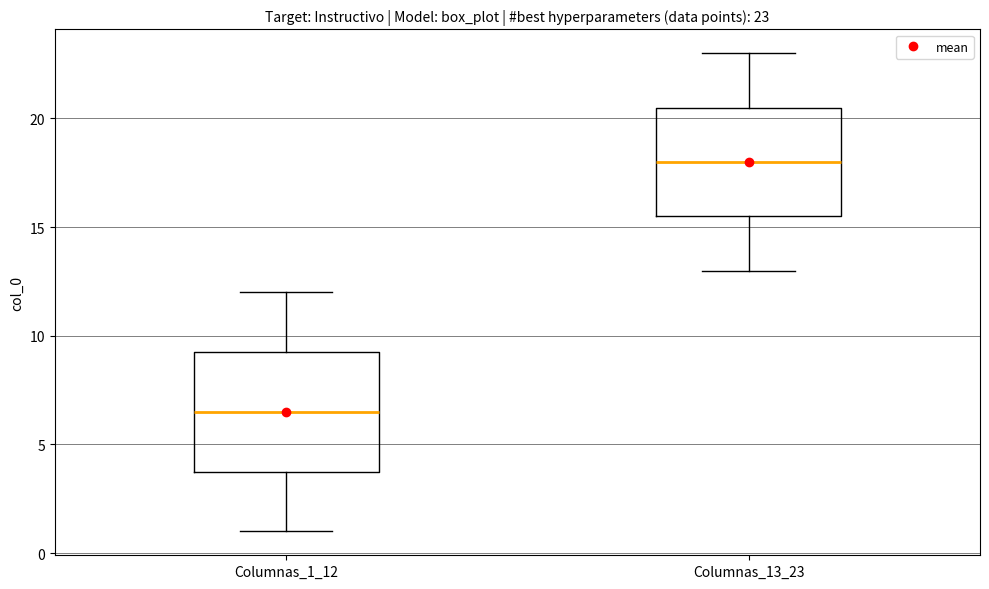

Comparing the boxes themselves (not the whiskers), which one is the tallest?

Columnas_1_12